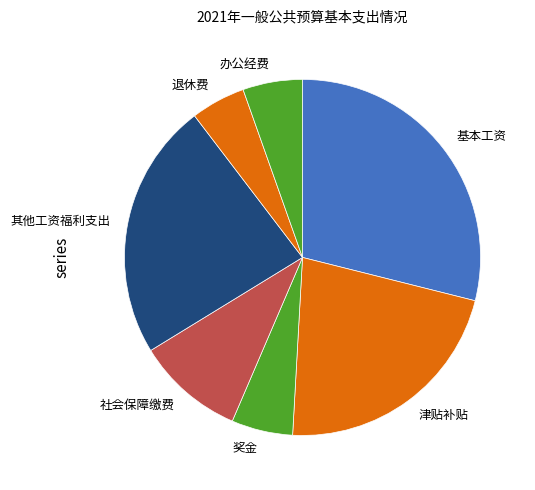

True or false: 其他工资福利支出 accounts for 11% of the total.

False